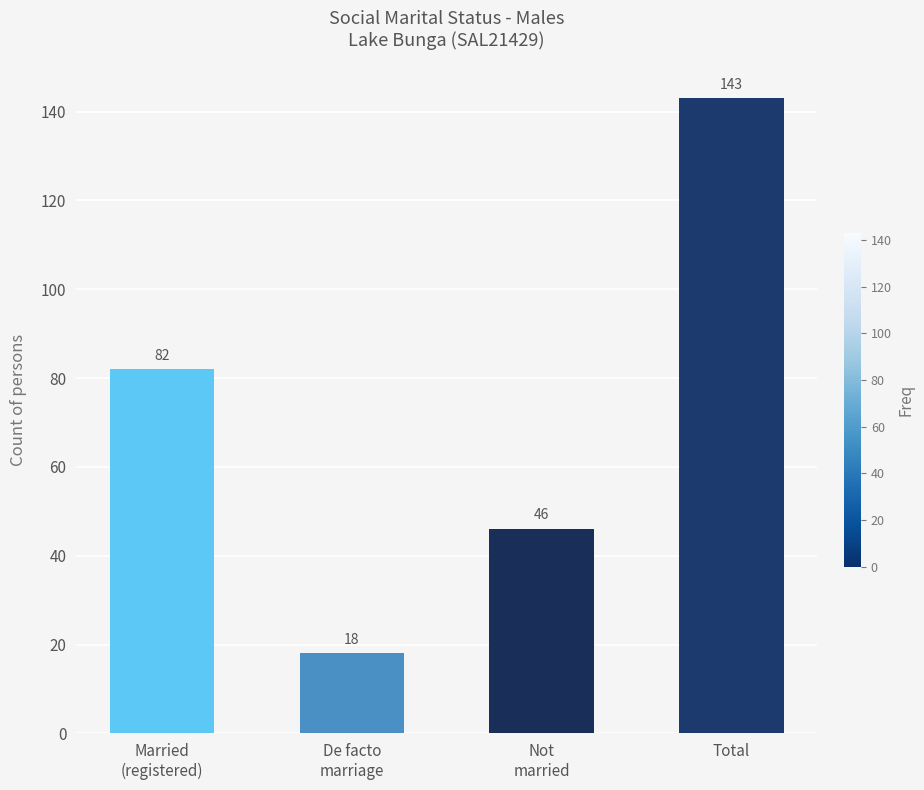

What is the greatest value displayed?

143